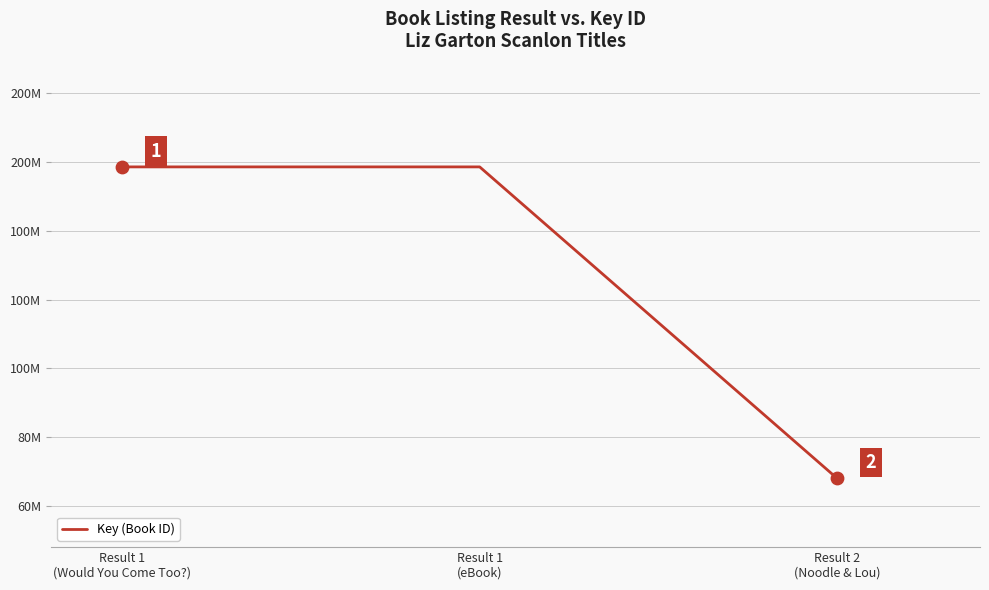

Between Result 2
(Noodle & Lou) and Result 1
(eBook), which is larger?

Result 1
(eBook)